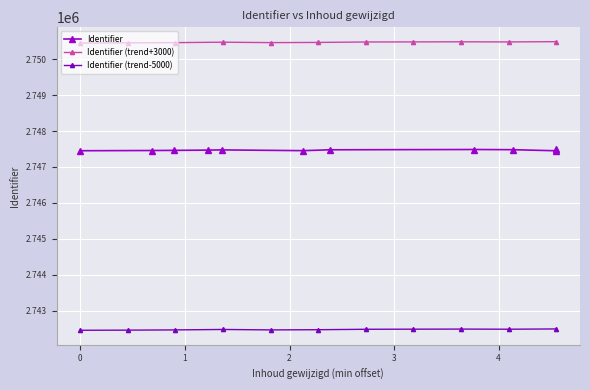

How many data points in Identifier are less than 2747468?

5